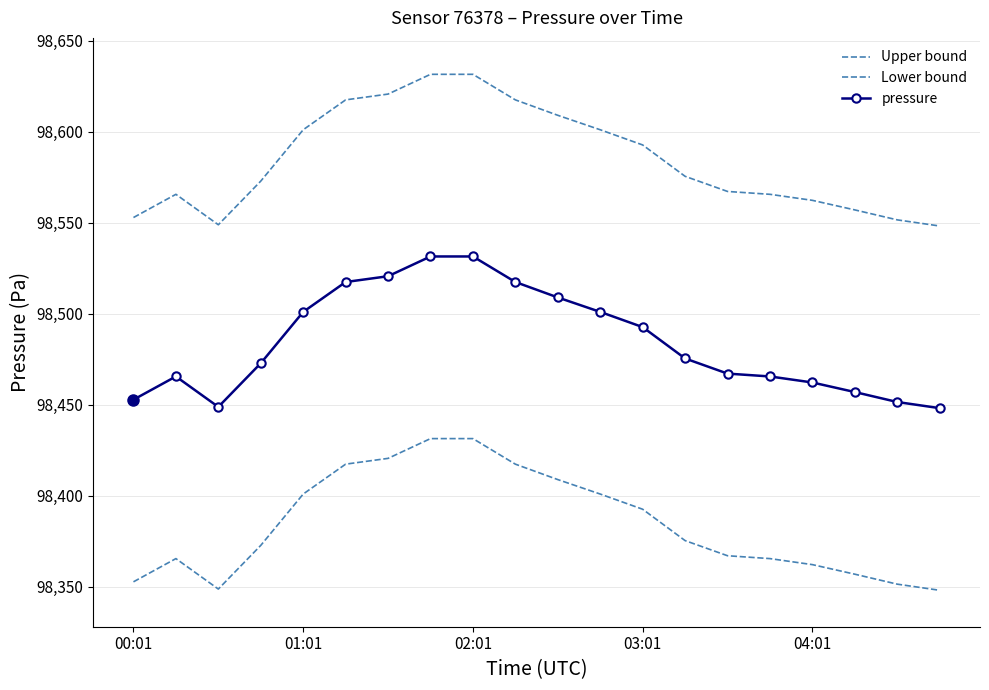

What is the difference between the maximum and second lowest values in the Lower bound series?

82.6